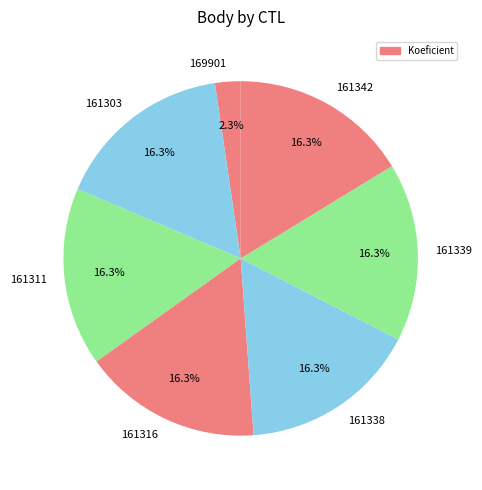

To the nearest percent, what is the combined percentage of 161339 and 169901?

19%